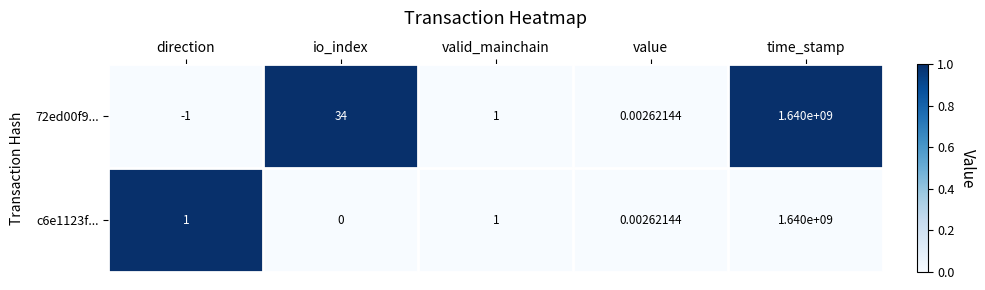

Which label corresponds to the largest value in the chart?

time_stamp